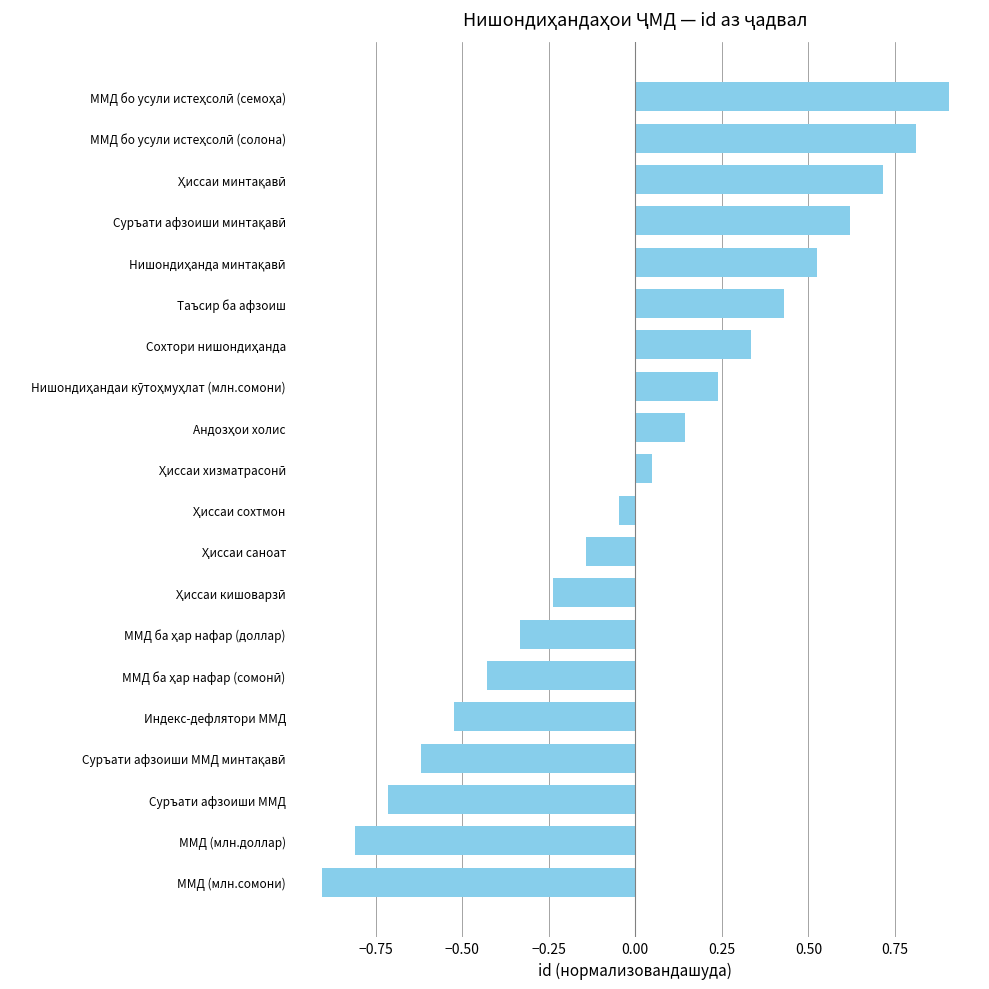

How many values exceed 0?

10